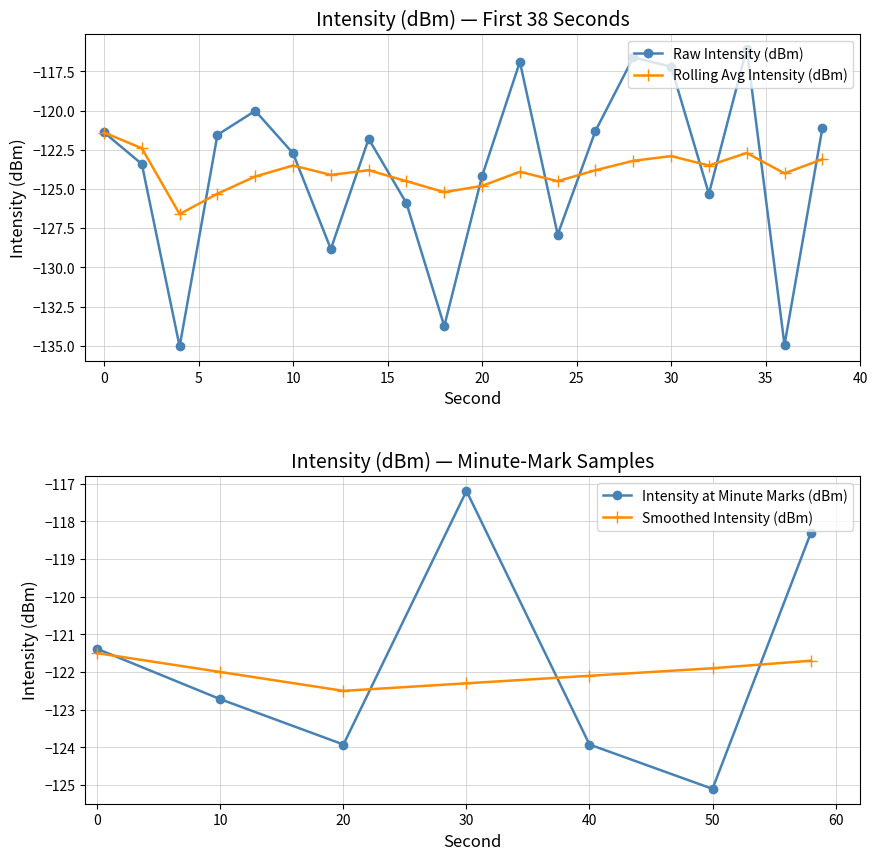

The value of Rolling Avg Intensity (dBm) at 8 is -48.3. True or false?

False